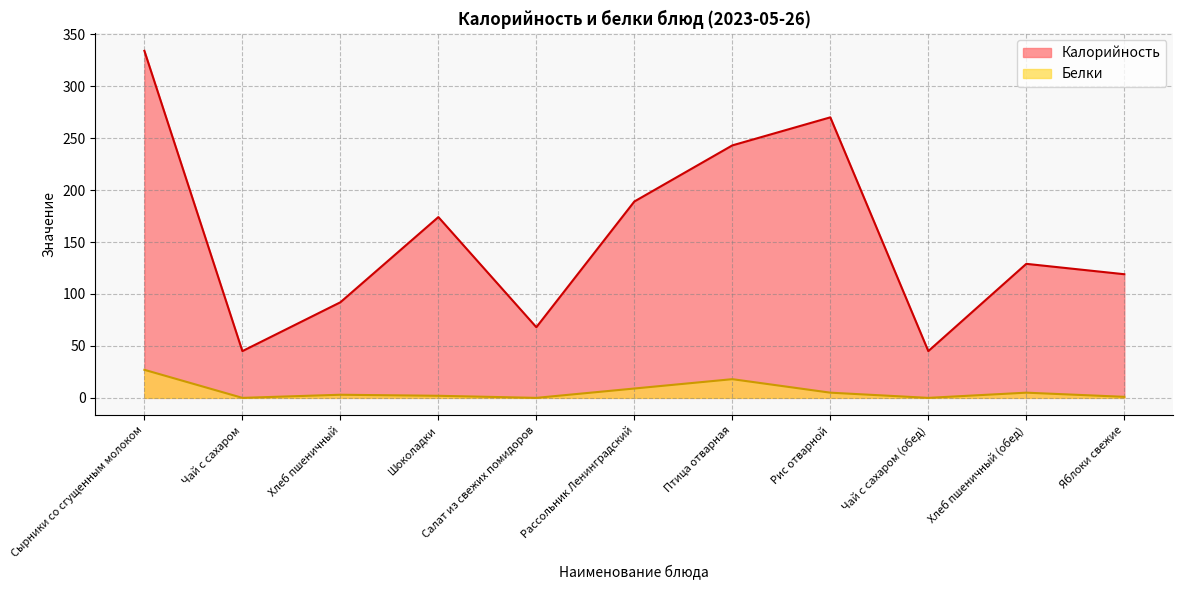

At which label does Белки reach its minimum?

Чай с сахаром